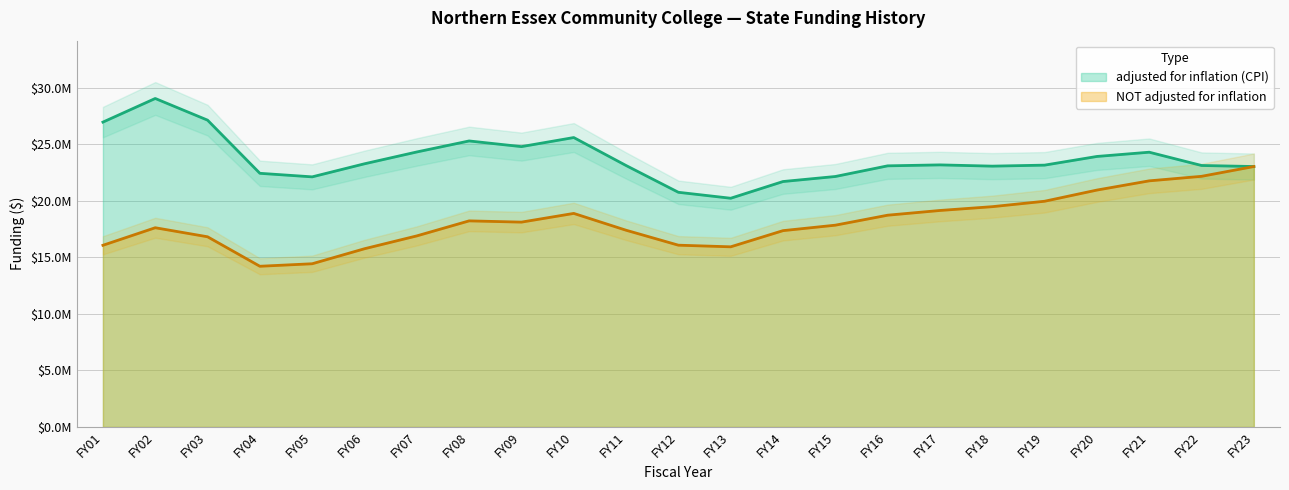

What are all the series names shown in the legend?

adjusted for inflation (CPI), NOT adjusted for inflation